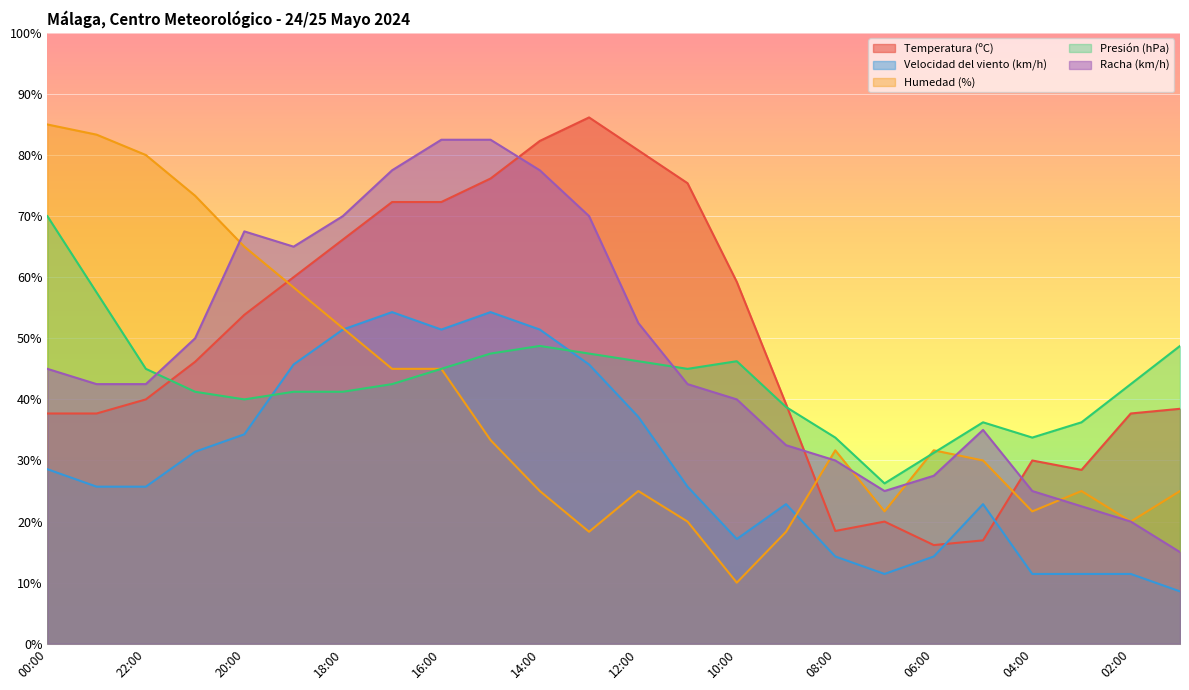

True or false: Humedad (%) has more than 2 points higher than both neighbors.

True